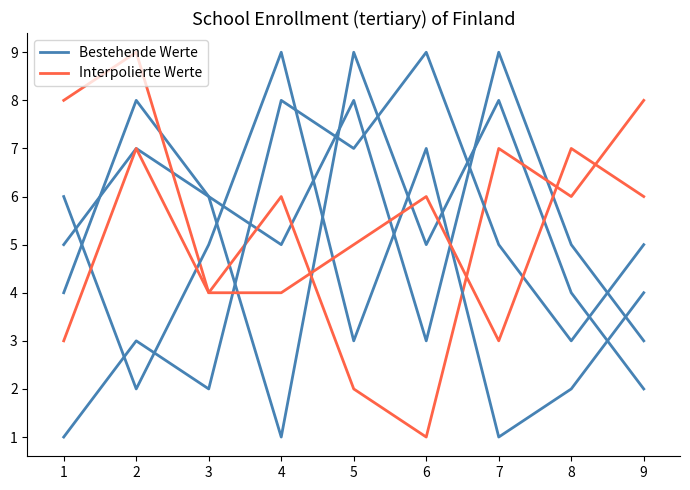

What are all the series names shown in the legend?

Bestehende Werte, Interpolierte Werte